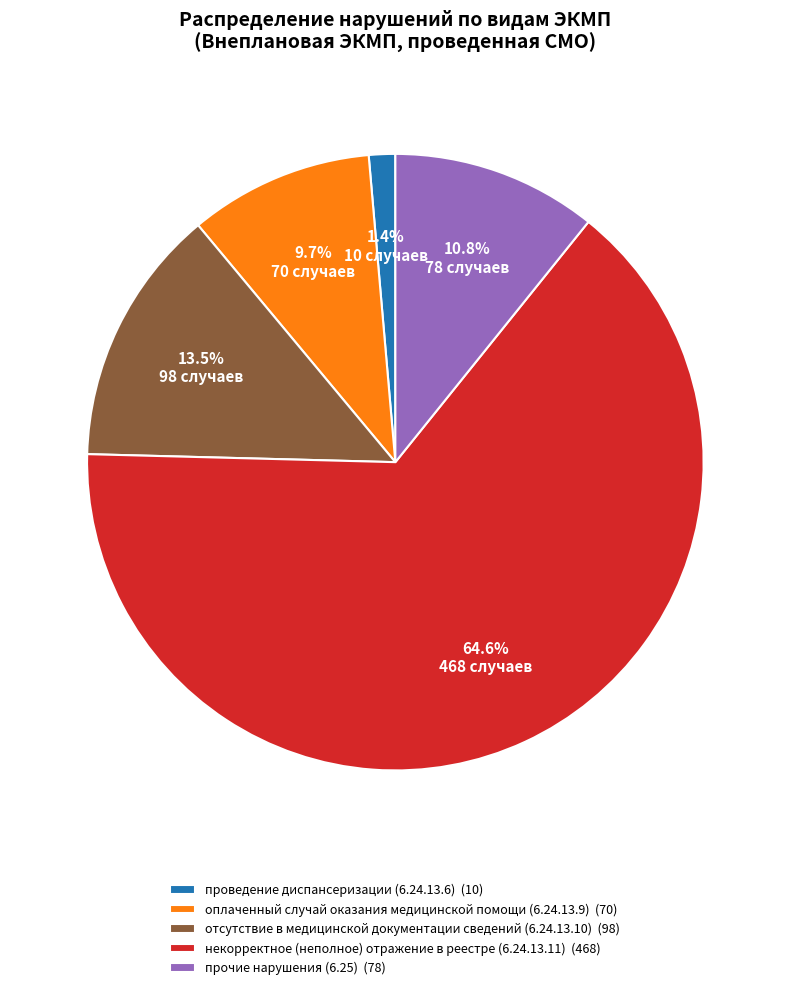

Does any single category account for the majority?

Yes